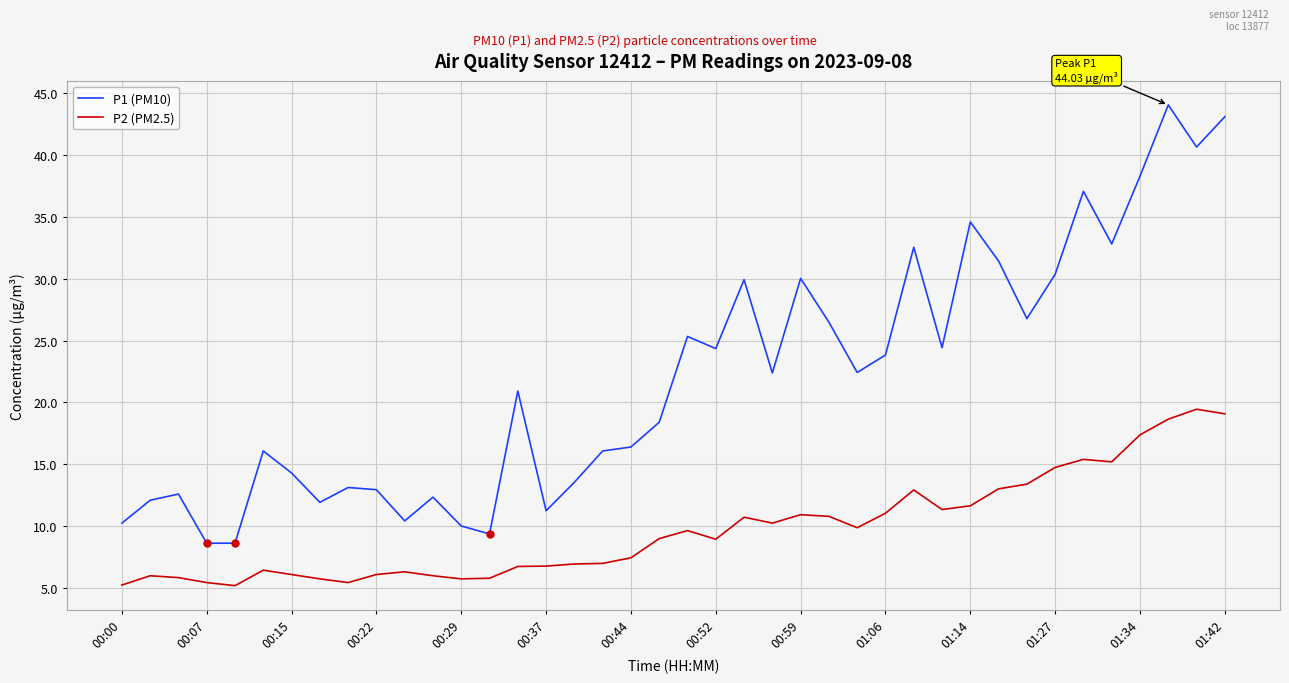

How many distinct data groups are displayed?

2